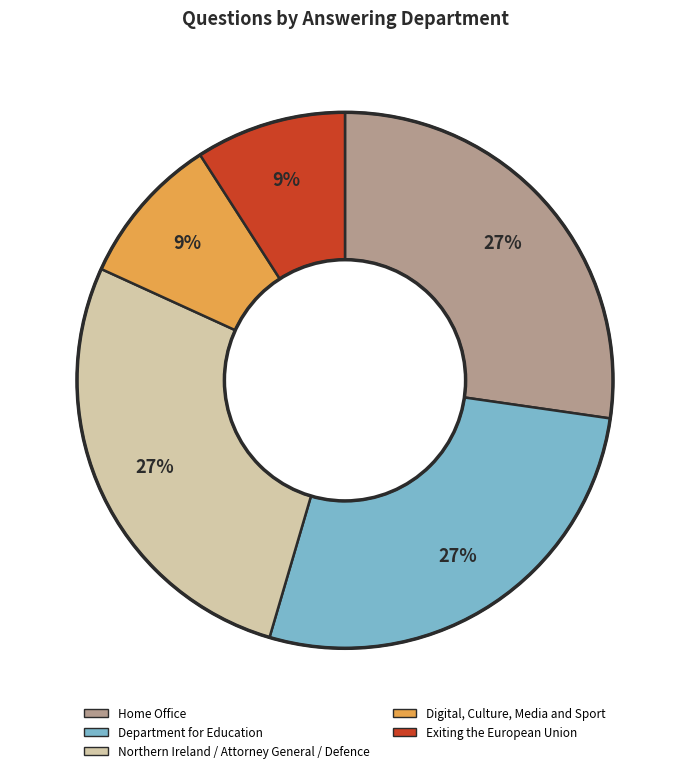

To the nearest percent, what is the difference between the largest and smallest slice percentages?

18%